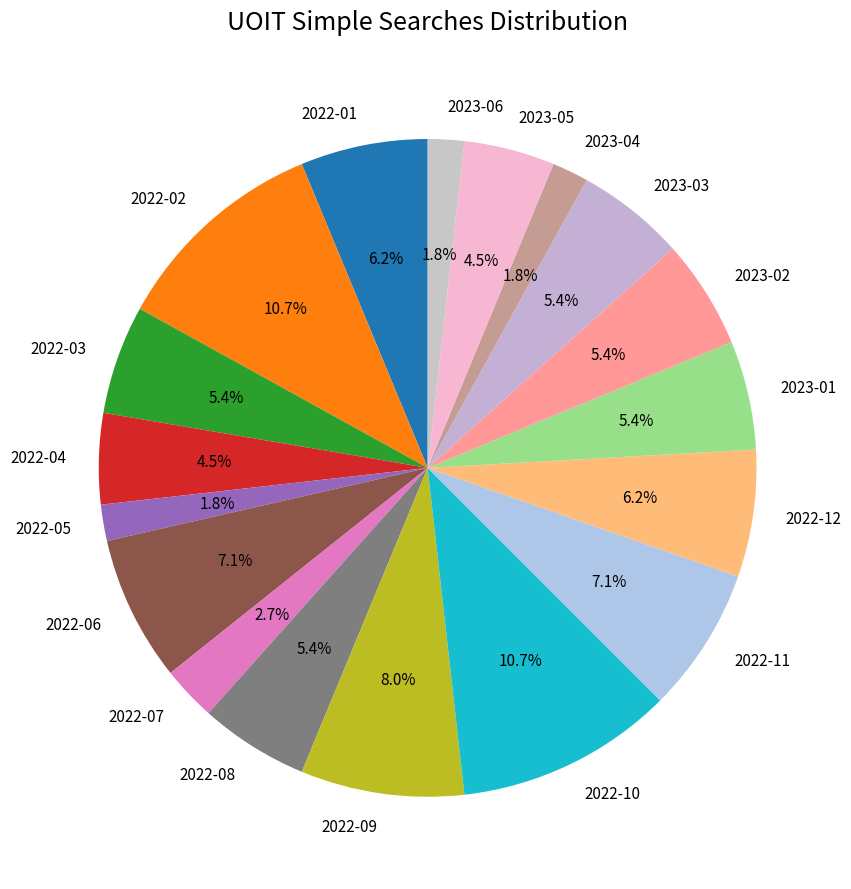

Which has a higher value, 2022-07 or 2022-06?

2022-06